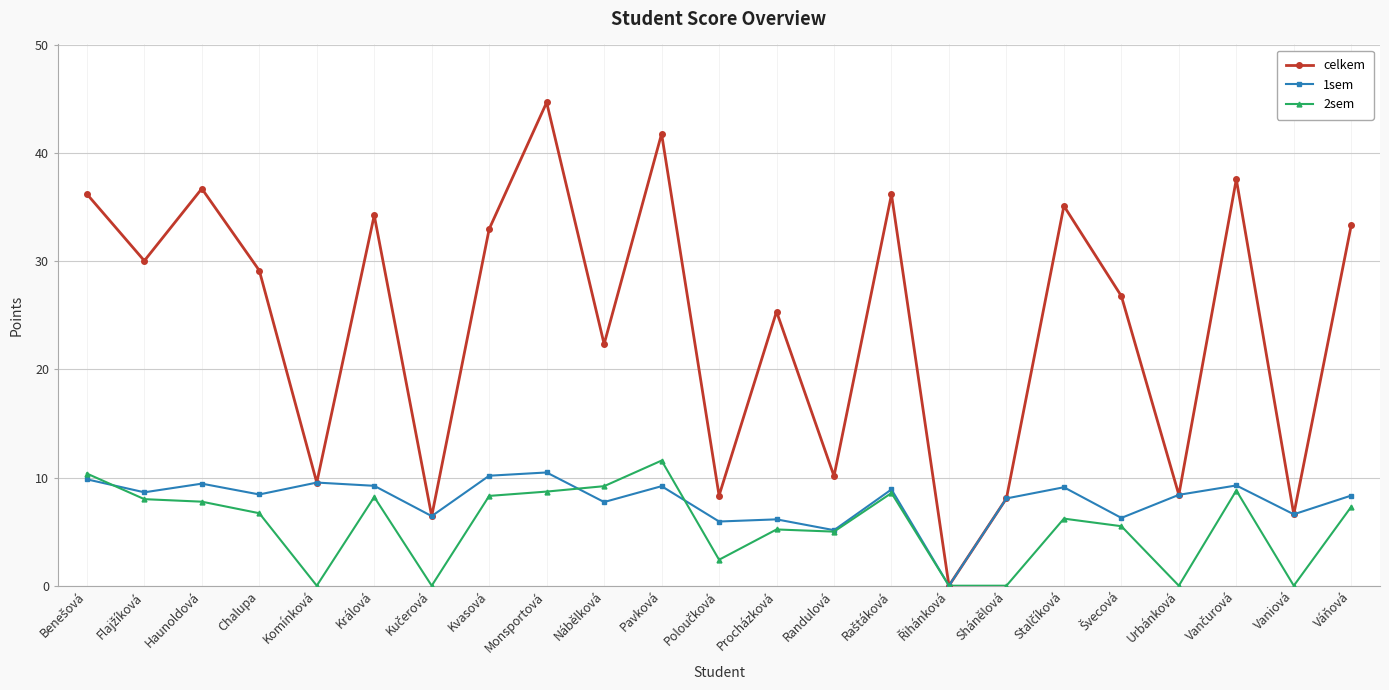

Which series has the largest total across all categories?

celkem